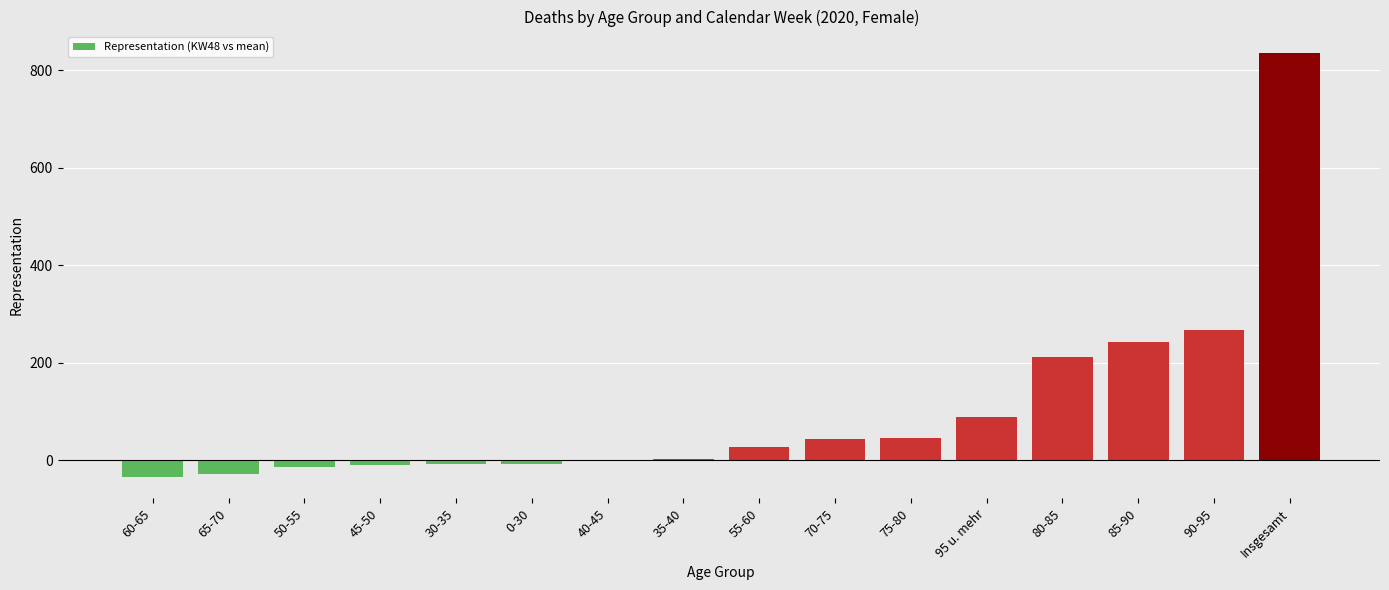

What is the sum of all values?

1671.3